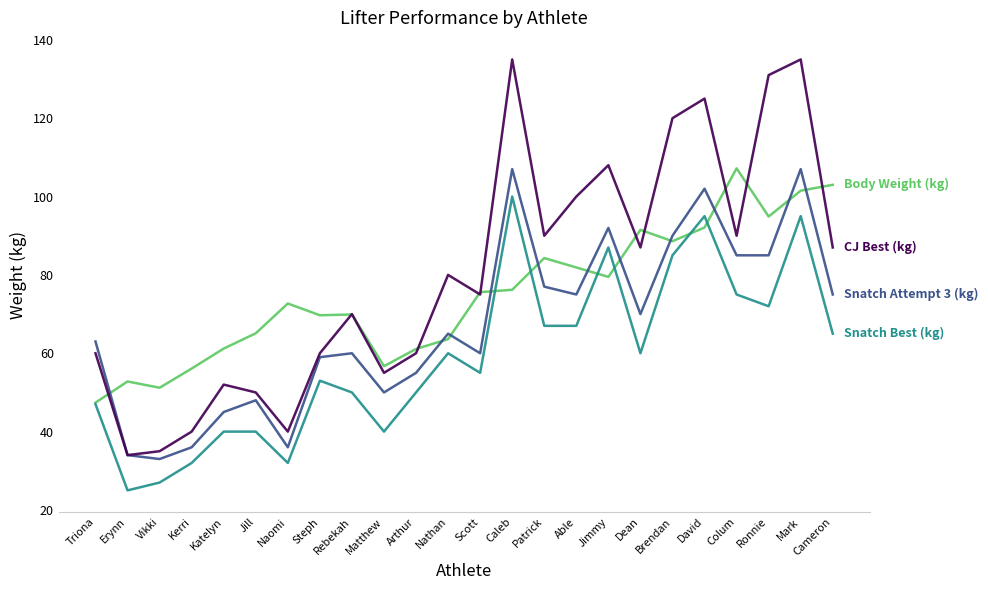

What is the maximum value shown in the chart?

135.0